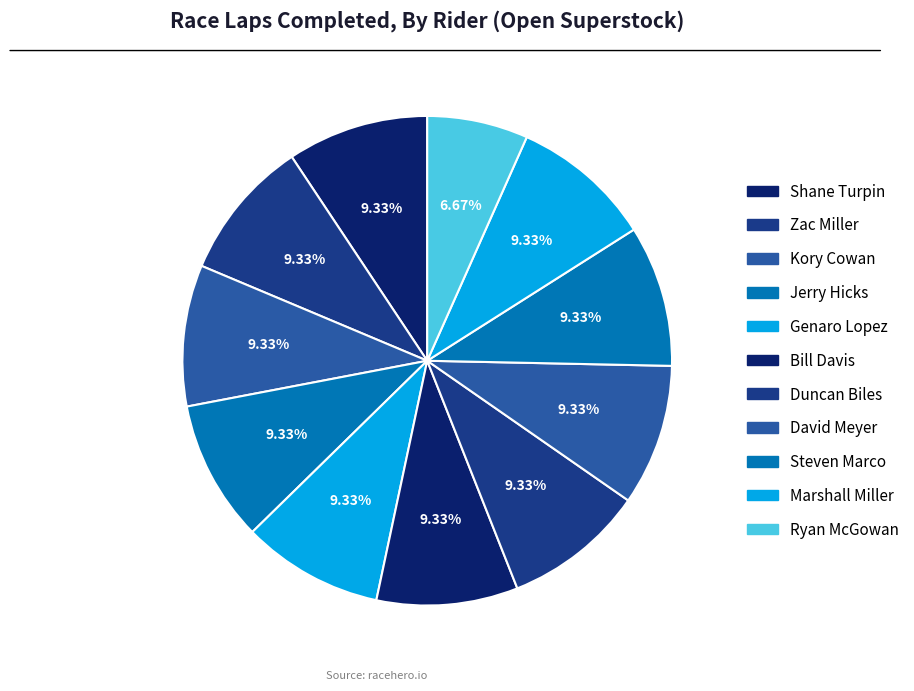

To the nearest percent, what is the combined percentage of Steven Marco and Marshall Miller?

19%